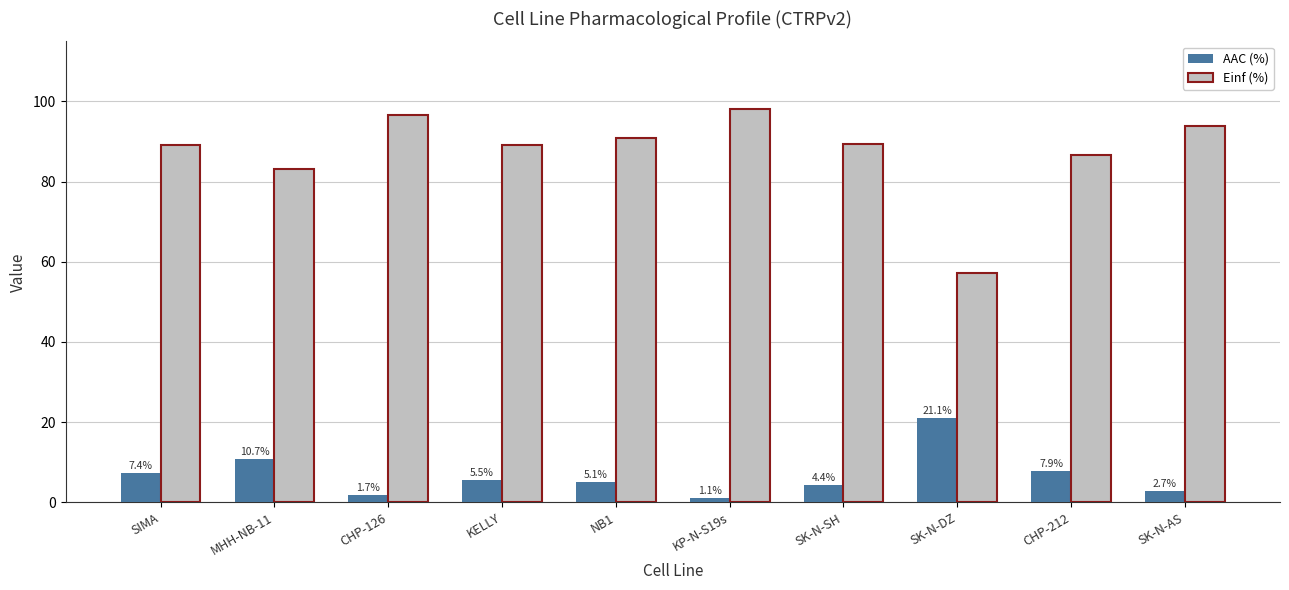

How many values in the AAC (%) series are below 5?

4